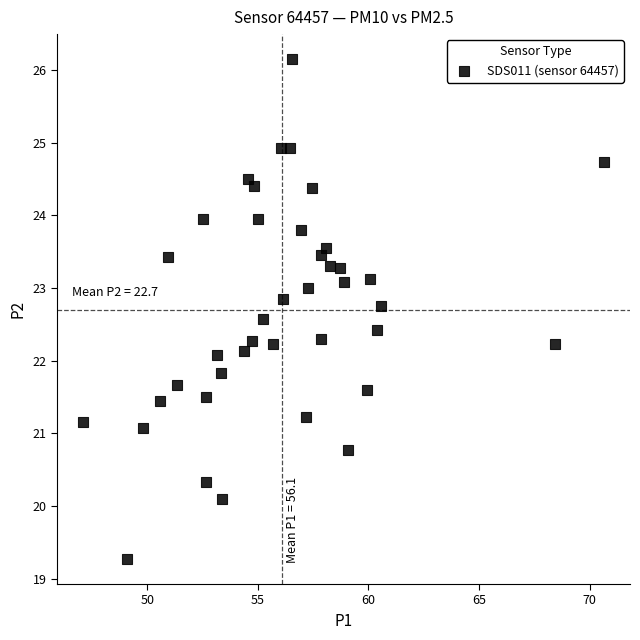

What is the range of X values (max minus min)?

23.6